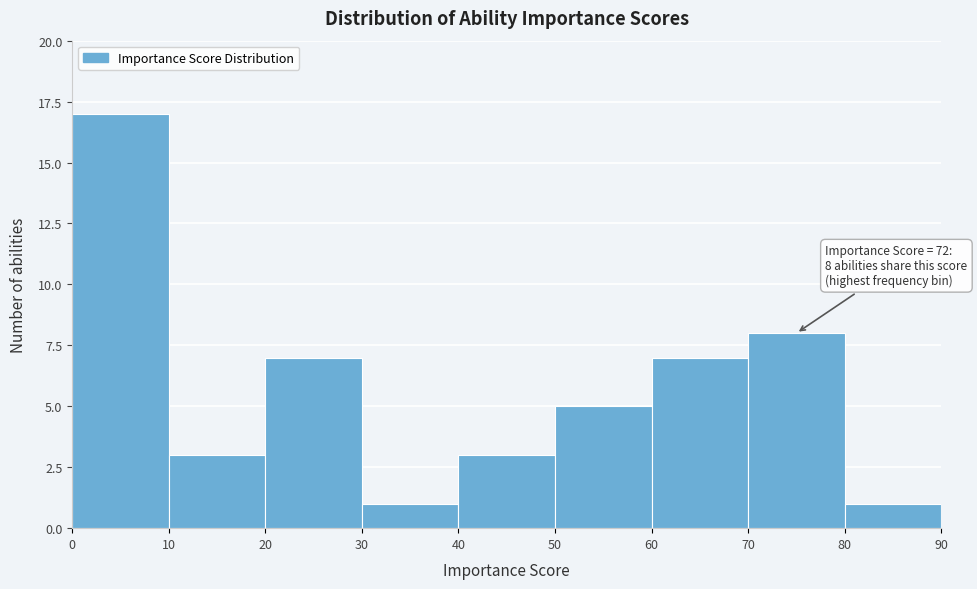

Which range on the x-axis has the tallest bar?

0 to 10